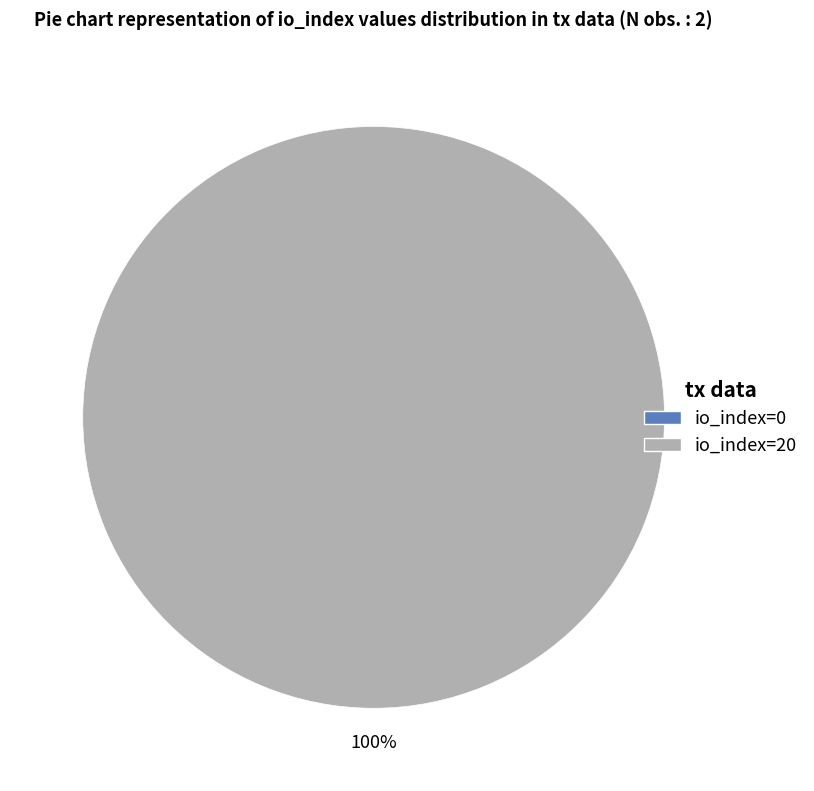

Which slice represents more than half of the pie?

io_index=20